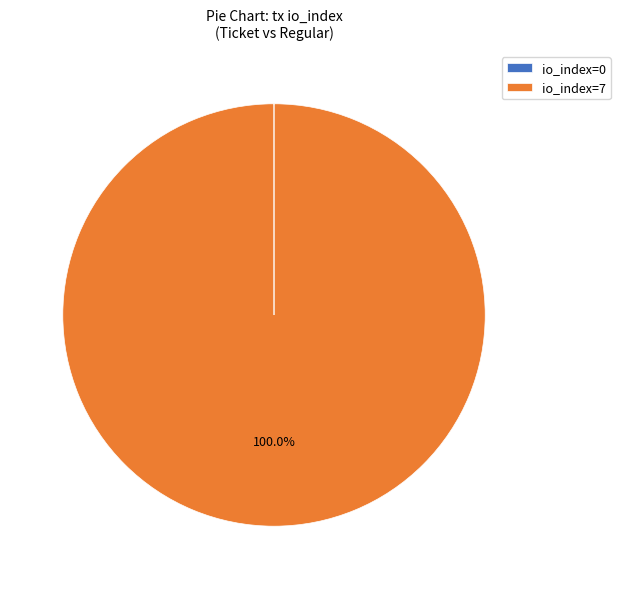

Is there any slice that represents more than half of the pie?

Yes